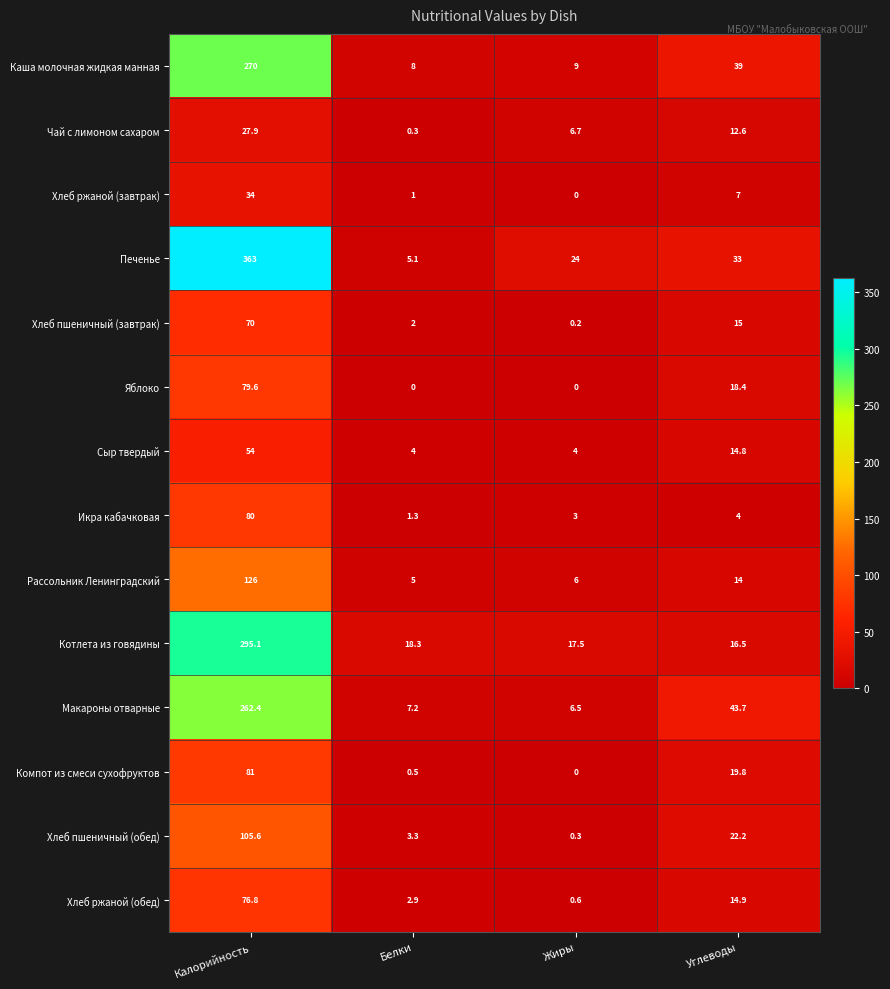

At which label is Сыр твердый closest to 29?

Углеводы